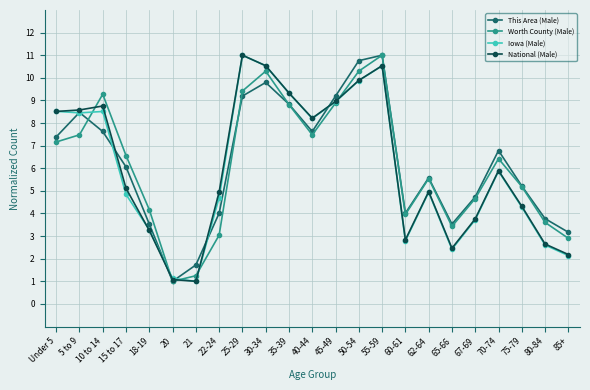

How many interior local peaks does the National (Male) series have?

5